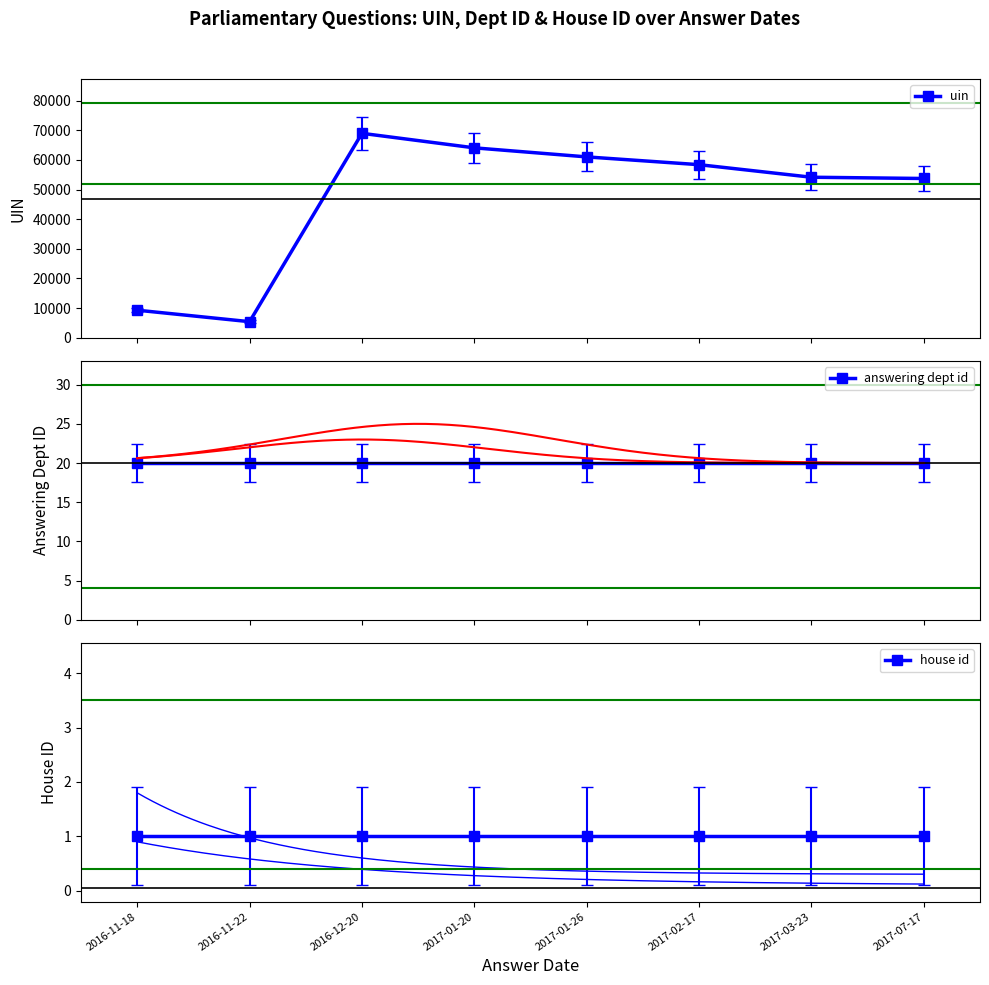

Count the number of categories in the chart.

8